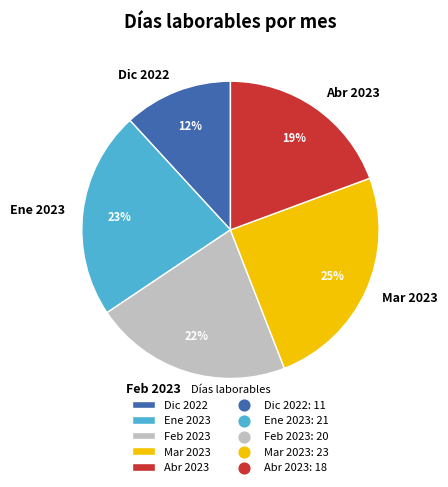

To the nearest percent, what portion does Abr 2023 represent?

19%